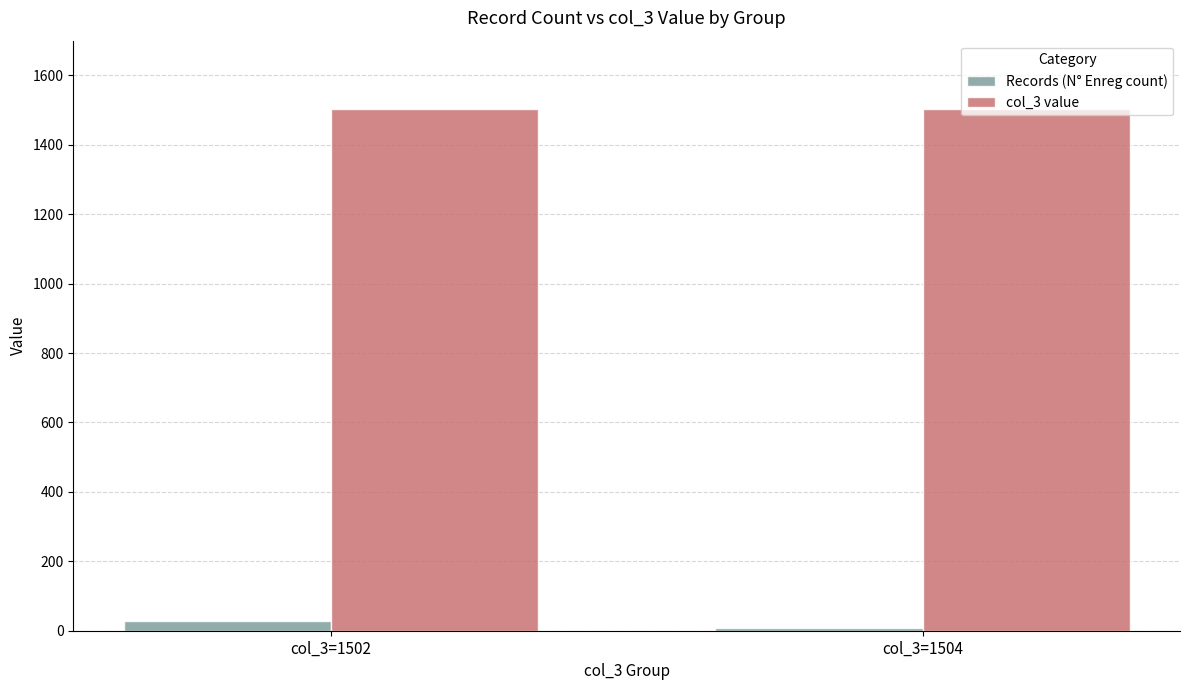

Rank the series at col_3=1502 from highest to lowest value.

col_3 value, Records (N° Enreg count)